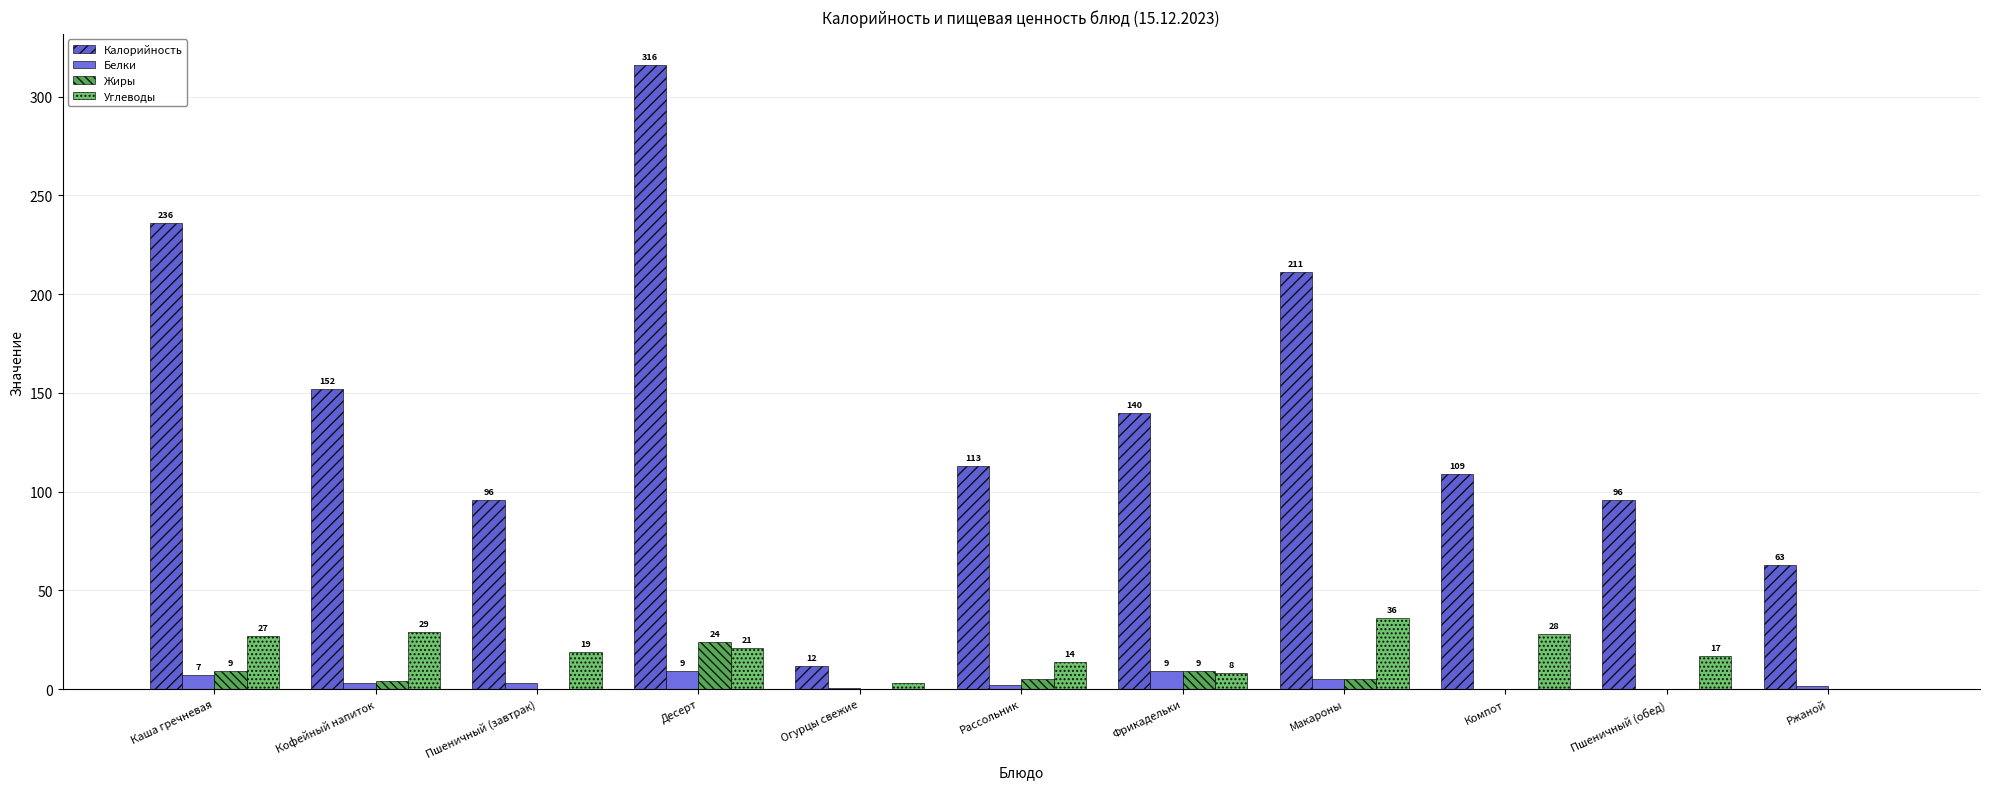

At which category is the sum across all series the highest?

Десерт